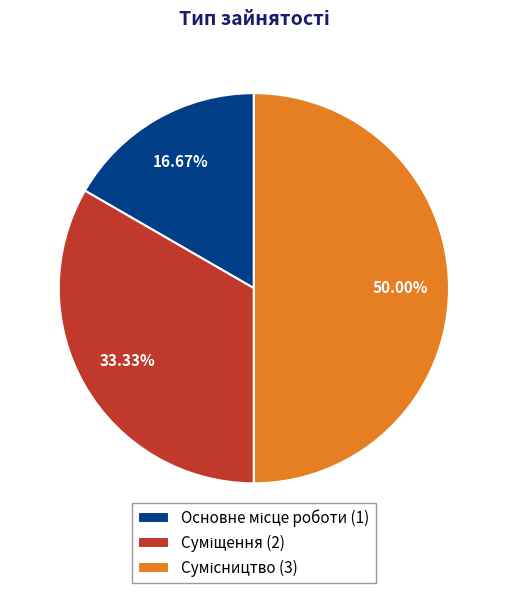

How many slices are in this pie chart?

3